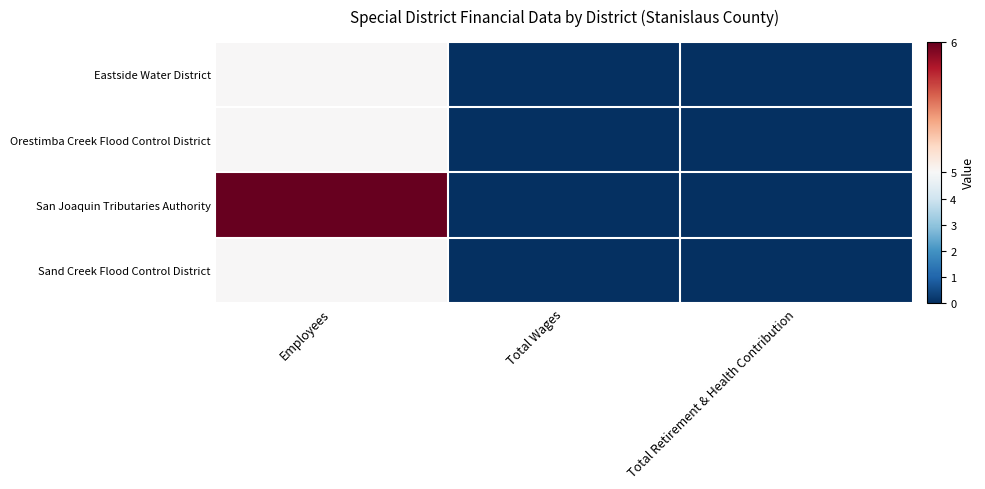

Rank the series at Total Wages from lowest to highest value.

Eastside Water District, Orestimba Creek Flood Control District, San Joaquin Tributaries Authority, Sand Creek Flood Control District